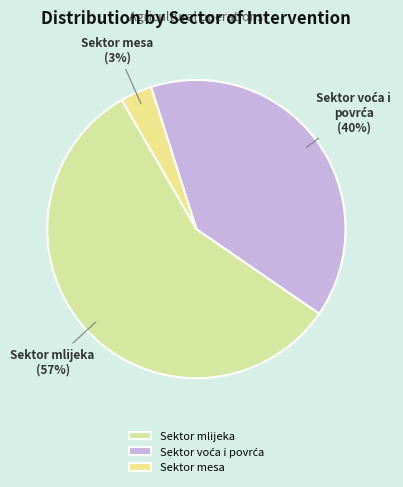

How many segments does this pie chart have?

3